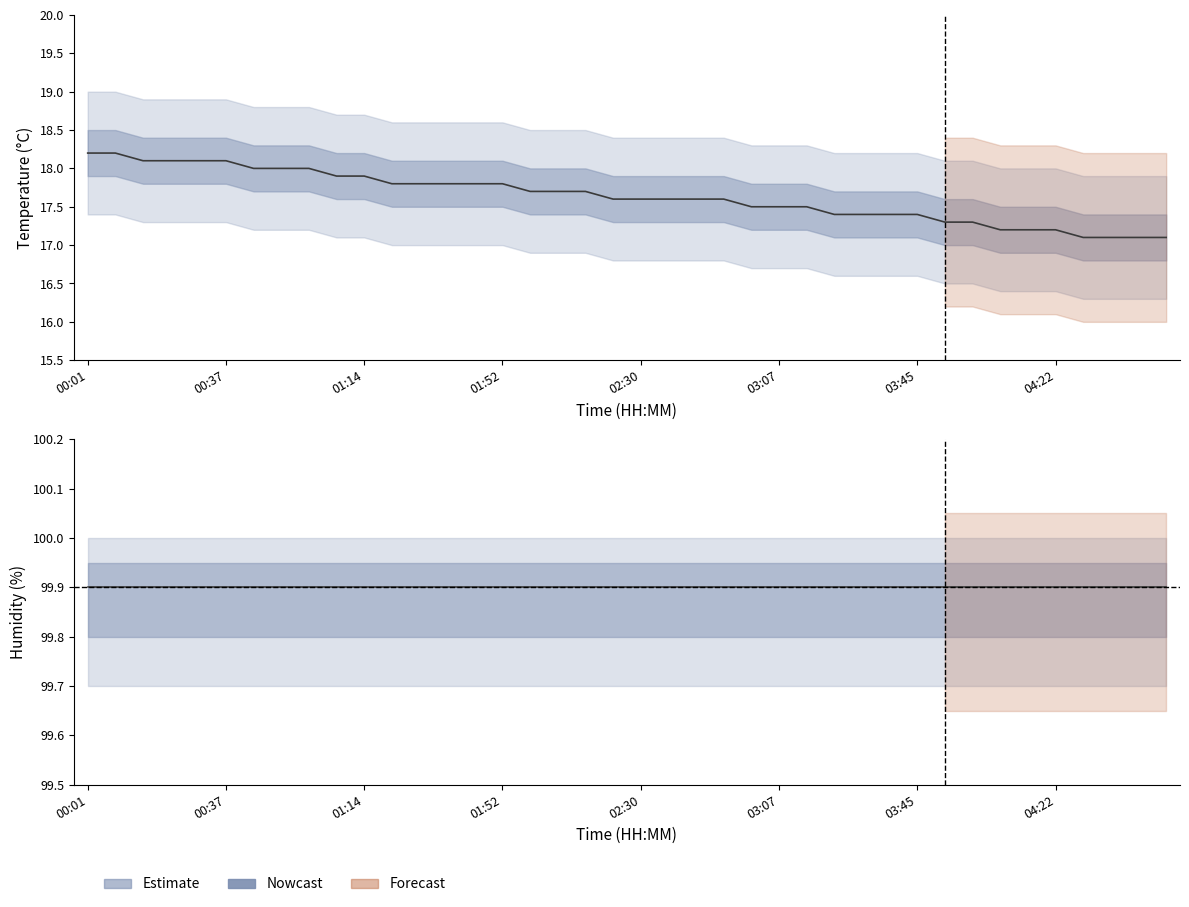

True or false: temperature and humidity cross at least once.

False